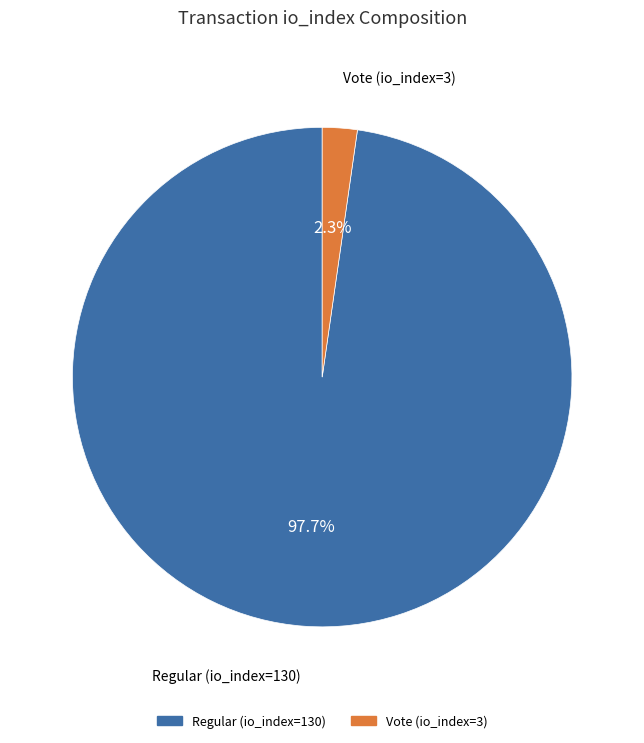

Which has a higher value, Regular (io_index=130) or Vote (io_index=3)?

Regular (io_index=130)